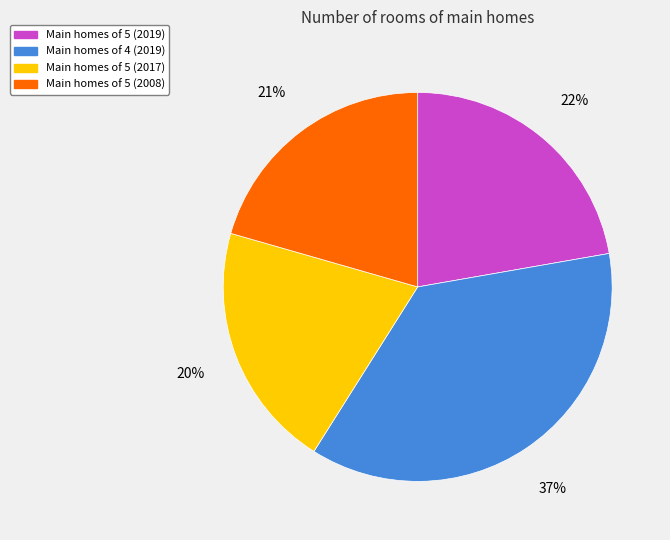

Does any single category account for the majority?

No